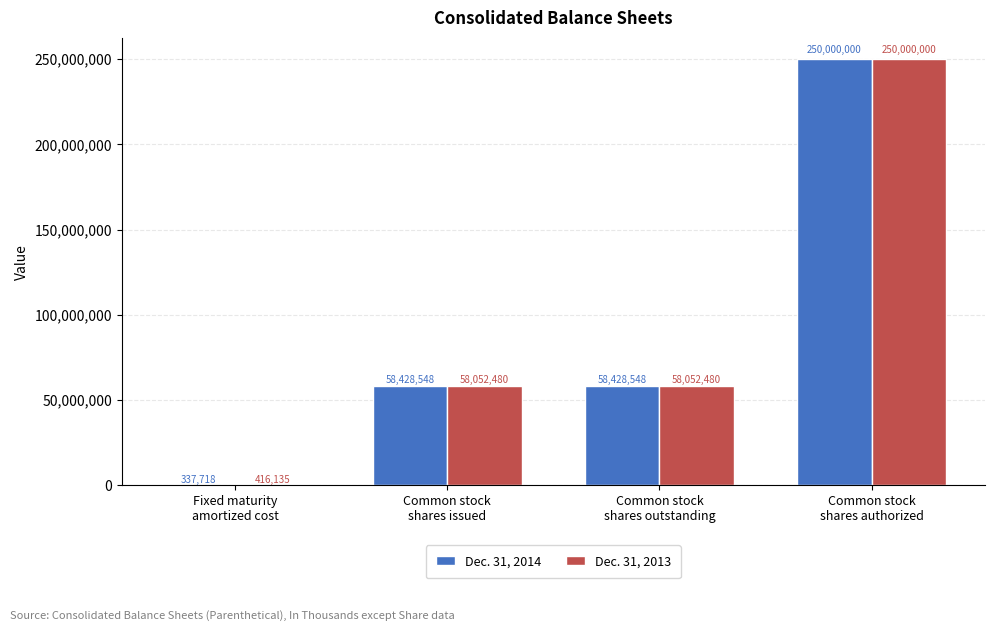

What is the difference between the Dec. 31, 2013 values at Common stock
shares outstanding and Fixed maturity
amortized cost?

57636345